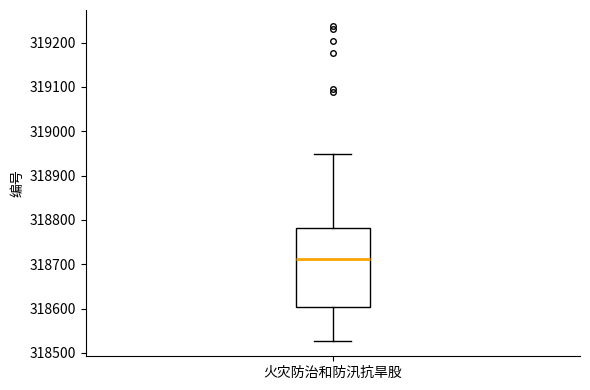

Transcribe this box plot: give where the median line is, the range the box spans, and where the two whiskers end, as read against the y-axis. The values are not printed on the chart, so give them approximately, as read against the axis.

median 318710, box 318600 to 318780, whiskers 318530 to 318950